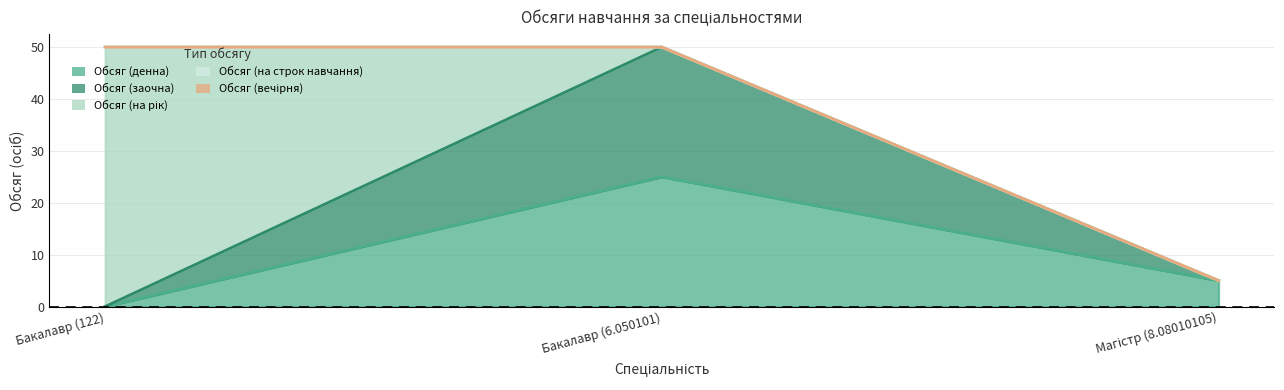

Reading left to right, what are all the values shown in this chart?

Обсяг (денна): Бакалавр (122)=0	Бакалавр (6.050101)=25	Магістр (8.08010105)=5
Обсяг (заочна): Бакалавр (122)=0	Бакалавр (6.050101)=25	Магістр (8.08010105)=0
Обсяг (на рік): Бакалавр (122)=50	Бакалавр (6.050101)=0	Магістр (8.08010105)=0
Обсяг (на строк навчання): Бакалавр (122)=0	Бакалавр (6.050101)=0	Магістр (8.08010105)=0
Обсяг (вечірня): Бакалавр (122)=0	Бакалавр (6.050101)=0	Магістр (8.08010105)=0